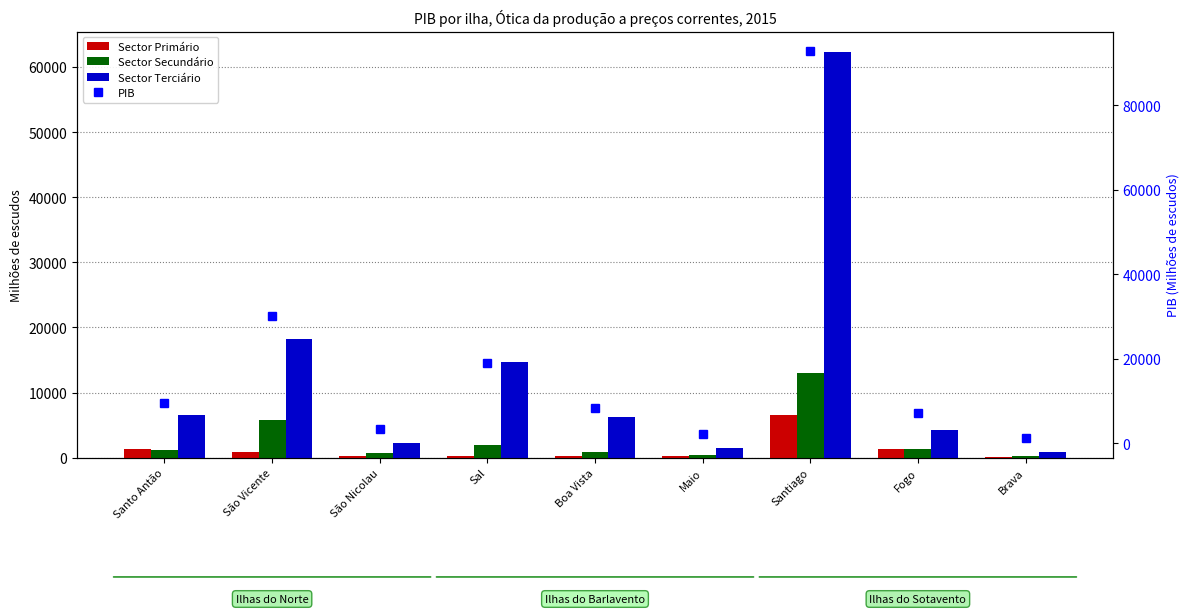

Rank the series by their maximum value, from lowest to highest.

Sector Primário, Sector Secundário, Sector Terciário, PIB